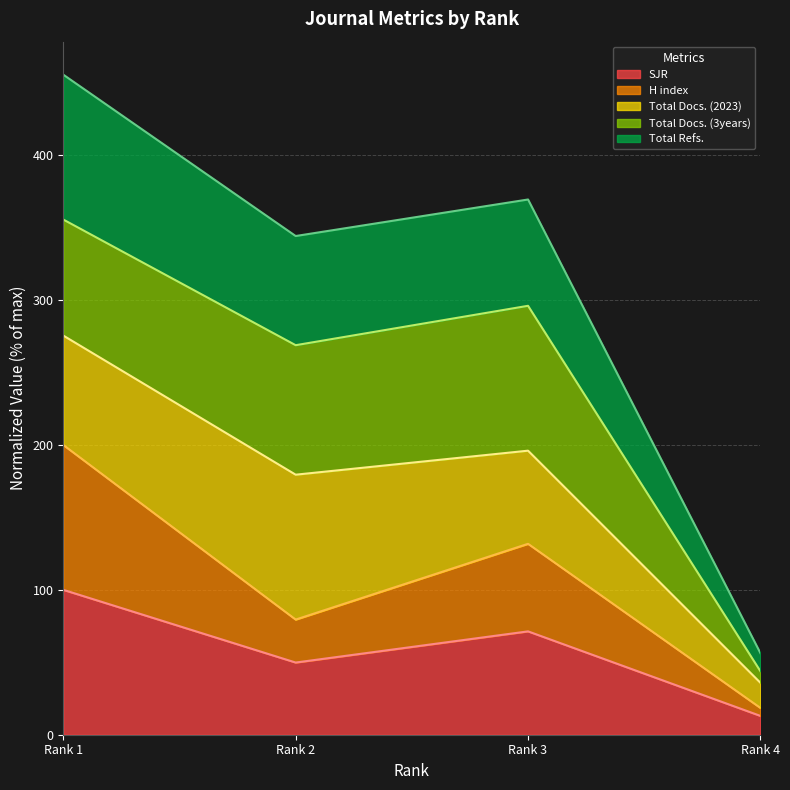

Where is the first local minimum for H index?

Rank 2